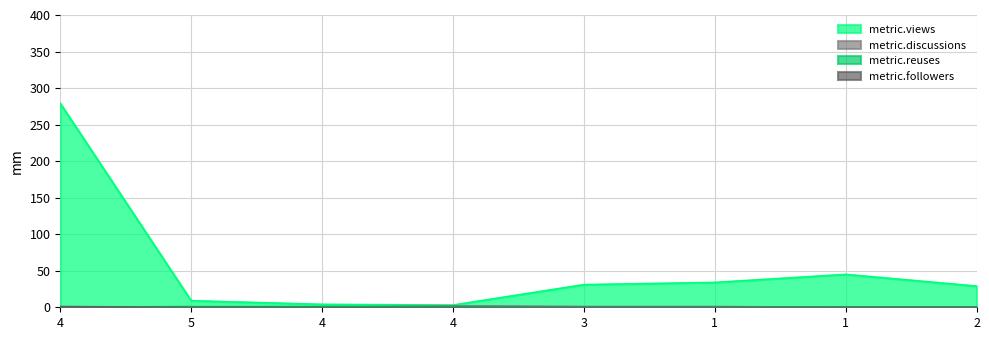

What is the difference between the maximum and minimum values in the metric.reuses series?

1